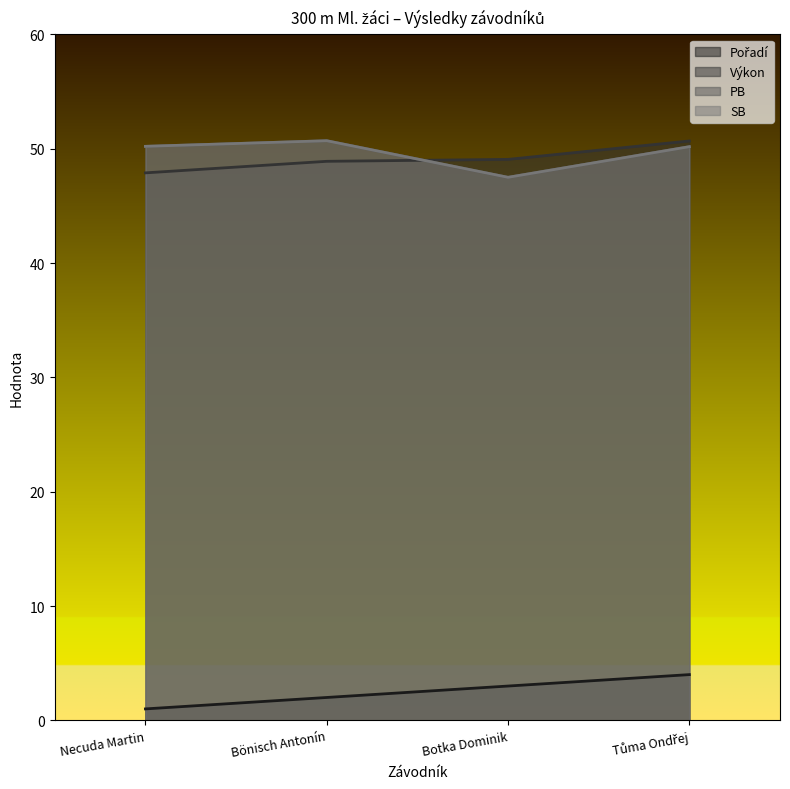

Rank the series by their maximum value, from highest to lowest.

PB, SB, Výkon, Pořadí